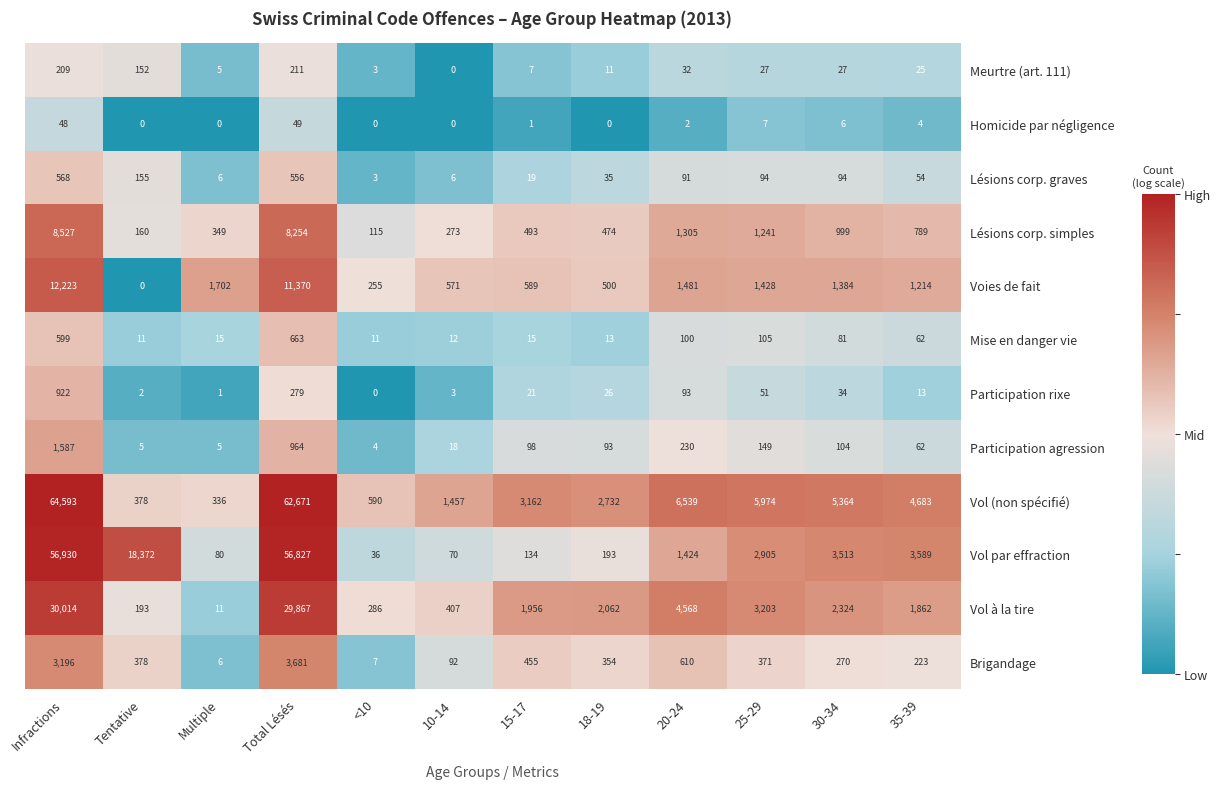

Which series has the widest spread of values?

Vol (non spécifié)